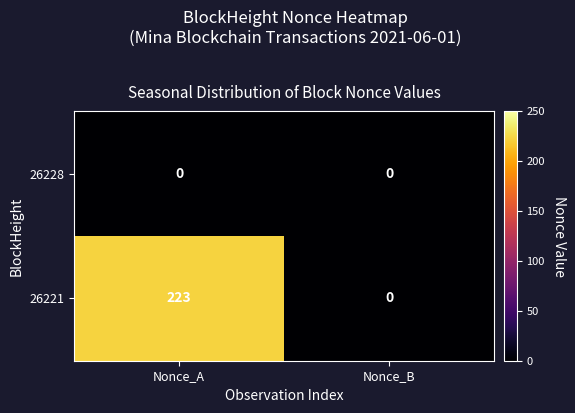

What is the greatest value displayed?

223